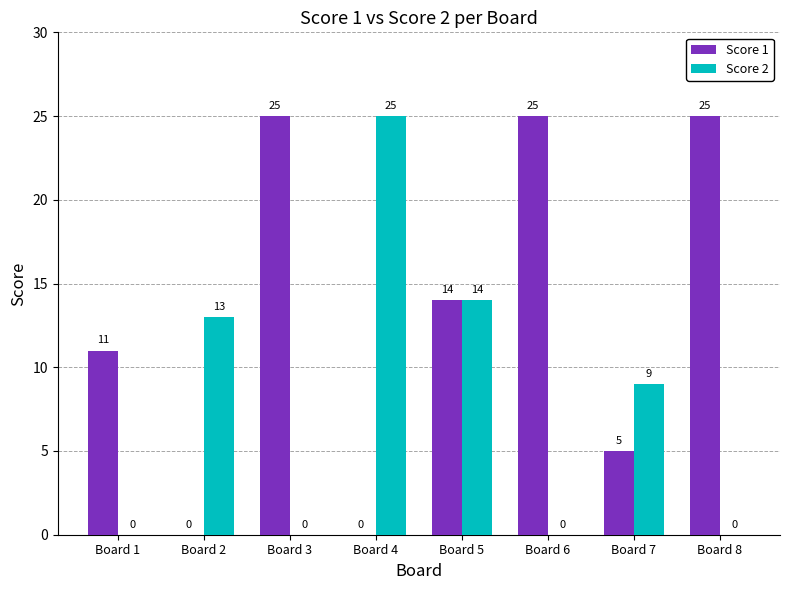

How many groups of bars are there?

8